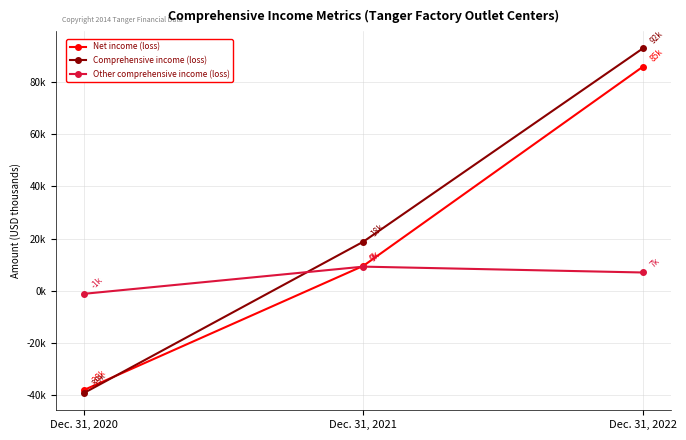

Reading left to right, transcribe all the data shown in this chart.

Net income (loss): Dec. 31, 2020=-38013	Dec. 31, 2021=9558	Dec. 31, 2022=85831
Comprehensive income (loss): Dec. 31, 2020=-39164	Dec. 31, 2021=18824	Dec. 31, 2022=92854
Other comprehensive income (loss): Dec. 31, 2020=-1151	Dec. 31, 2021=9266	Dec. 31, 2022=7023